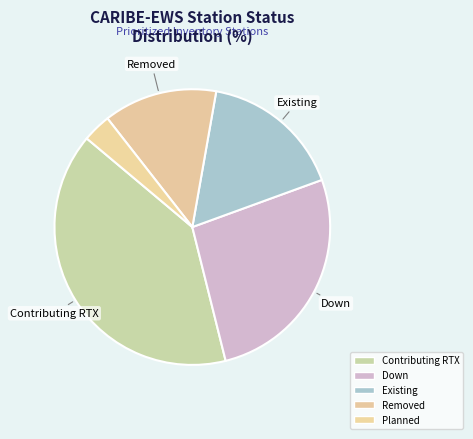

Count the number of slices in the pie.

5